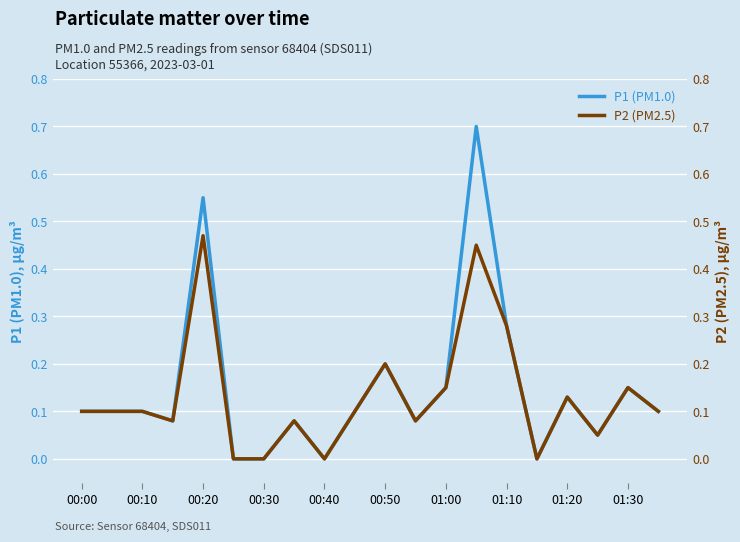

True or false: P2 and P1 intersect in this chart.

False